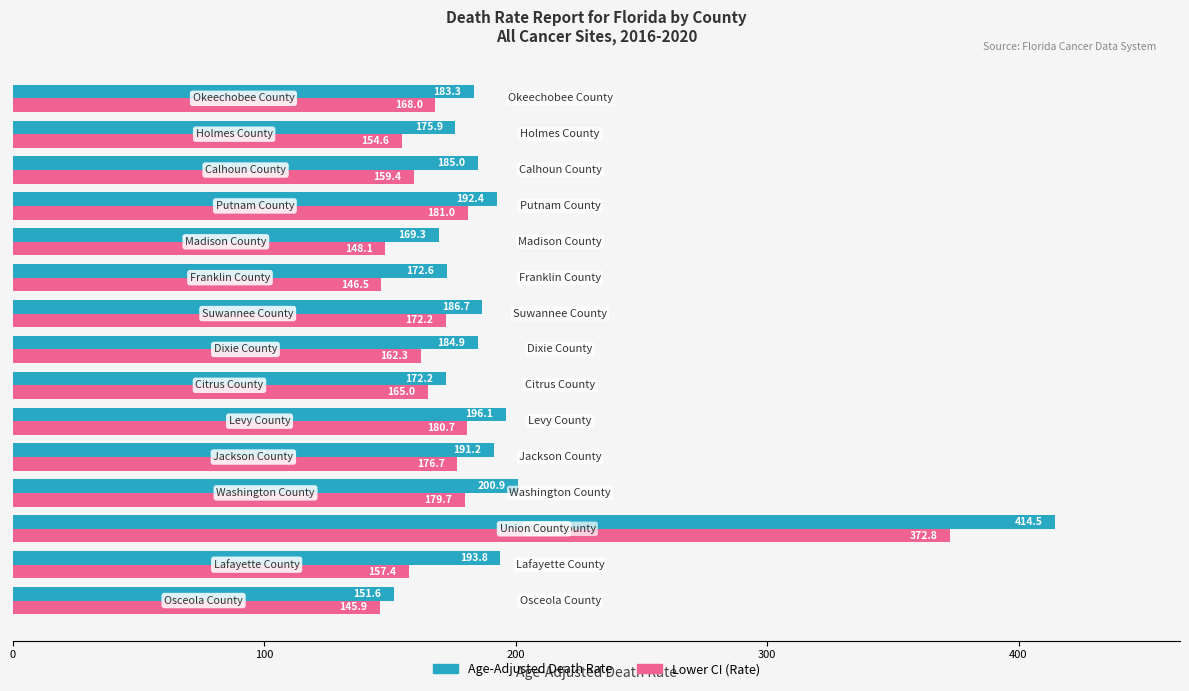

What is the difference between the maximum and minimum values in the Lower CI (Rate) series?

226.9